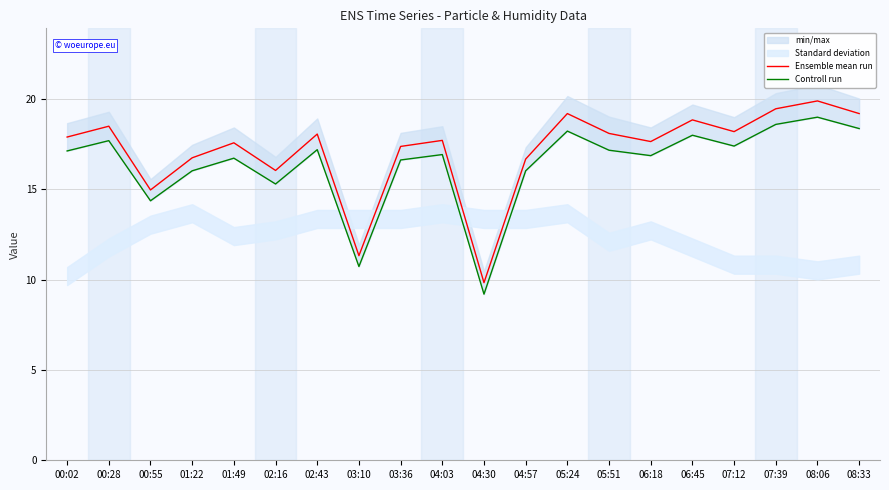

True or false: Ensemble mean run and Controll run cross at least once.

False